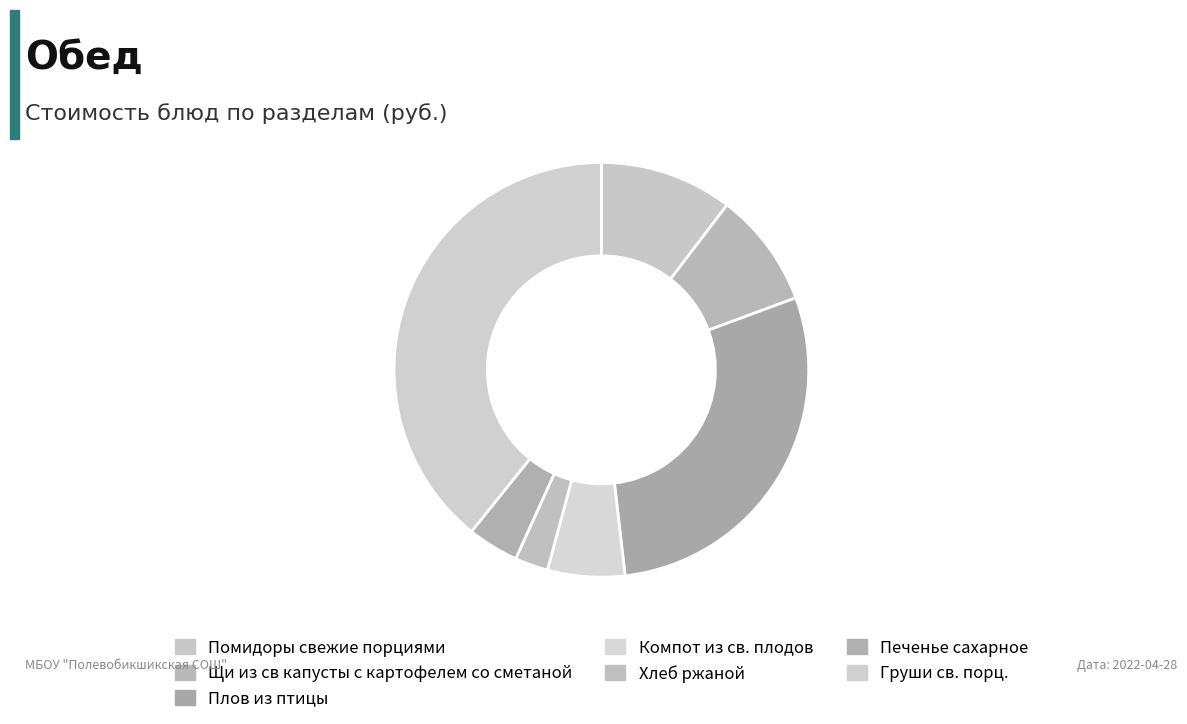

What is the smallest slice in the pie chart?

Хлеб ржаной